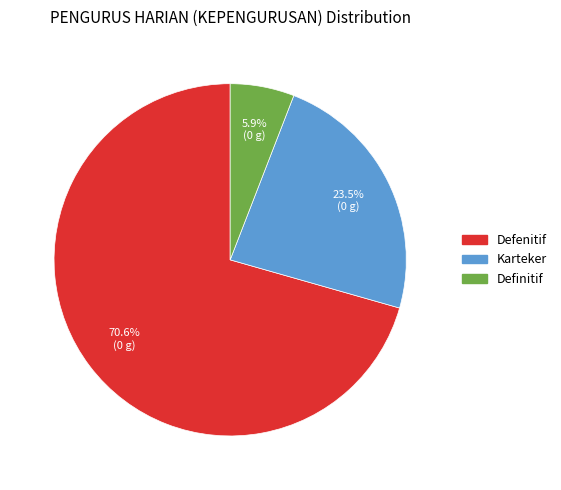

To the nearest percent, what is the combined percentage of Definitif and Karteker?

29%